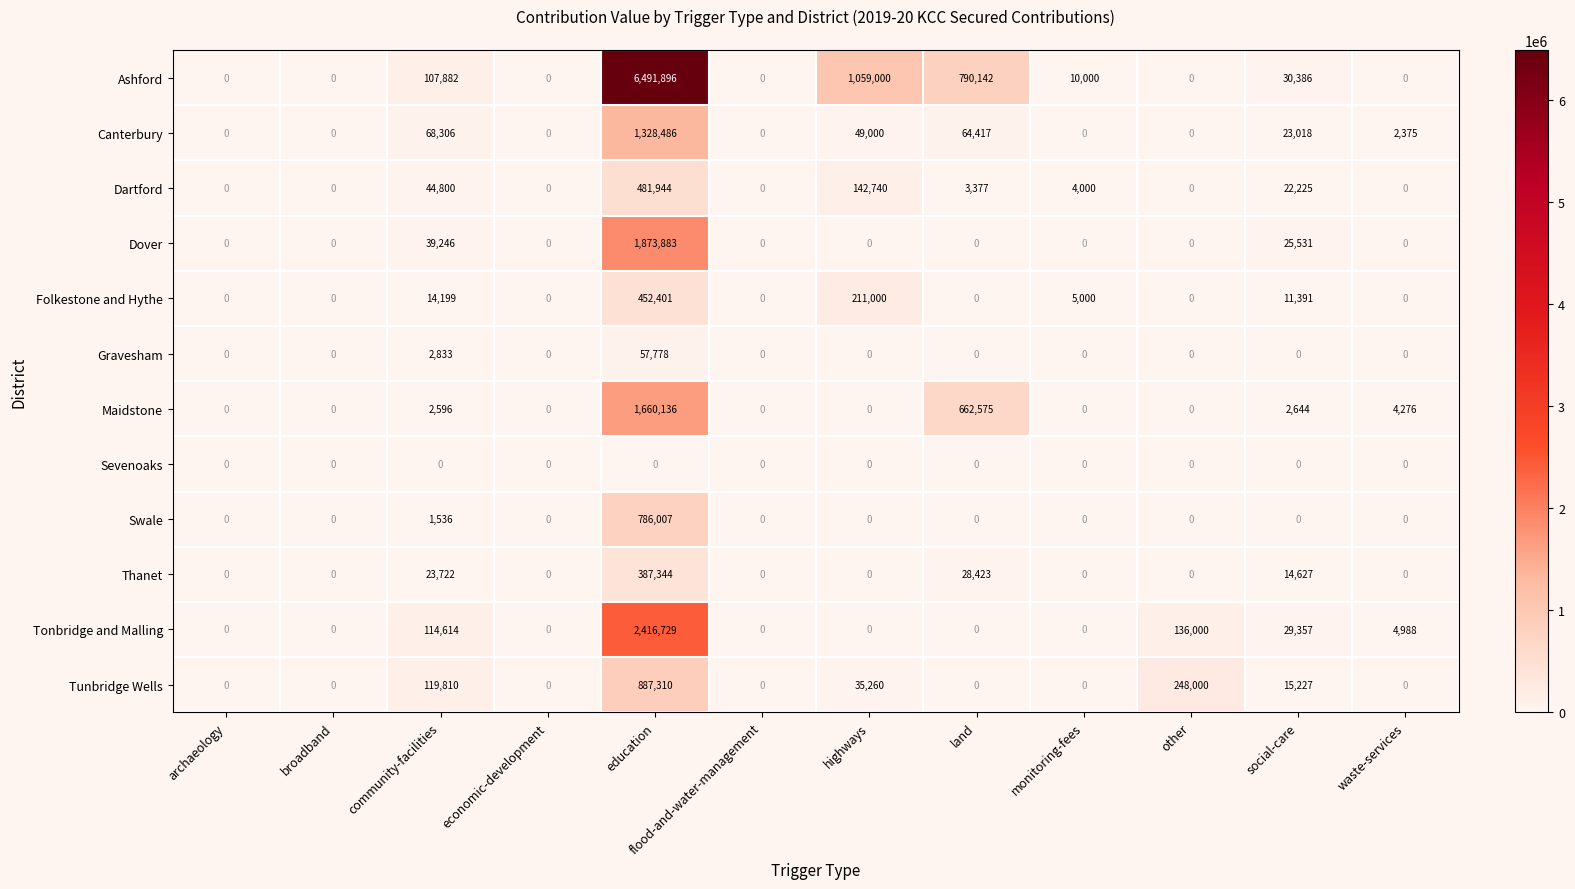

List the series in order of their peak value, highest first.

Ashford, Tonbridge and Malling, Dover, Maidstone, Canterbury, Tunbridge Wells, Swale, Dartford, Folkestone and Hythe, Thanet, Gravesham, Sevenoaks